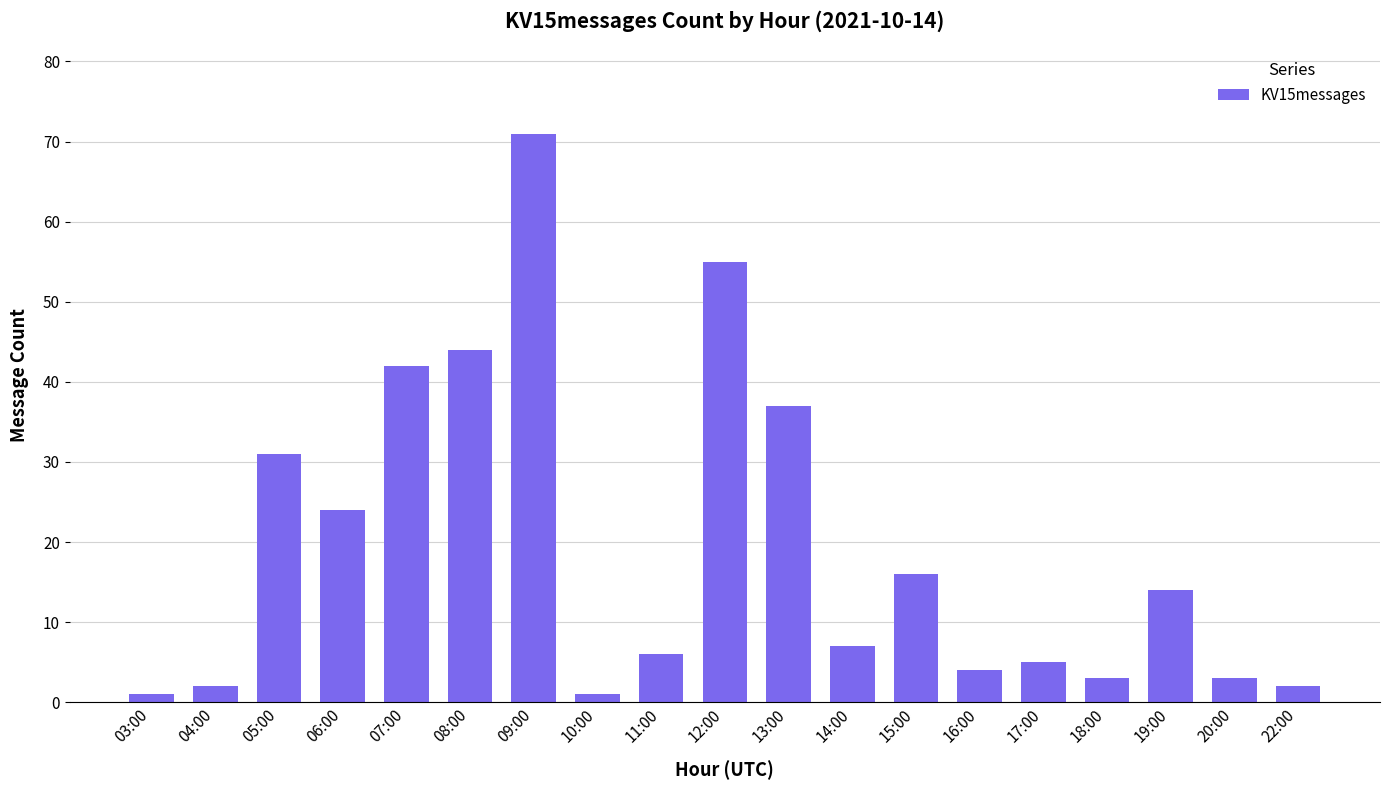

What is the ratio of the value at 19:00 to the value at 05:00?

0.5